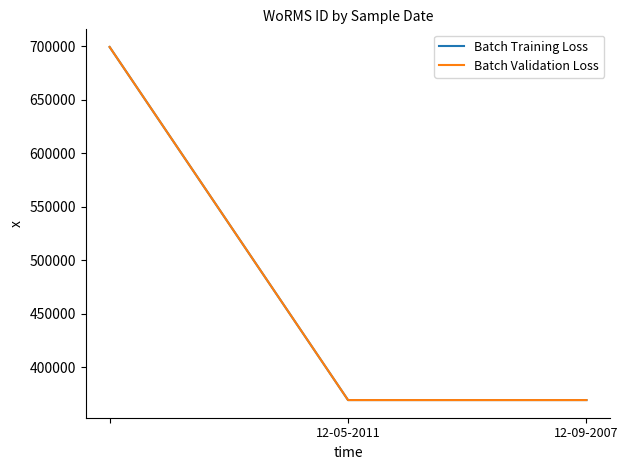

What is the value of the Batch Training Loss point at the 3rd from the left?

369489